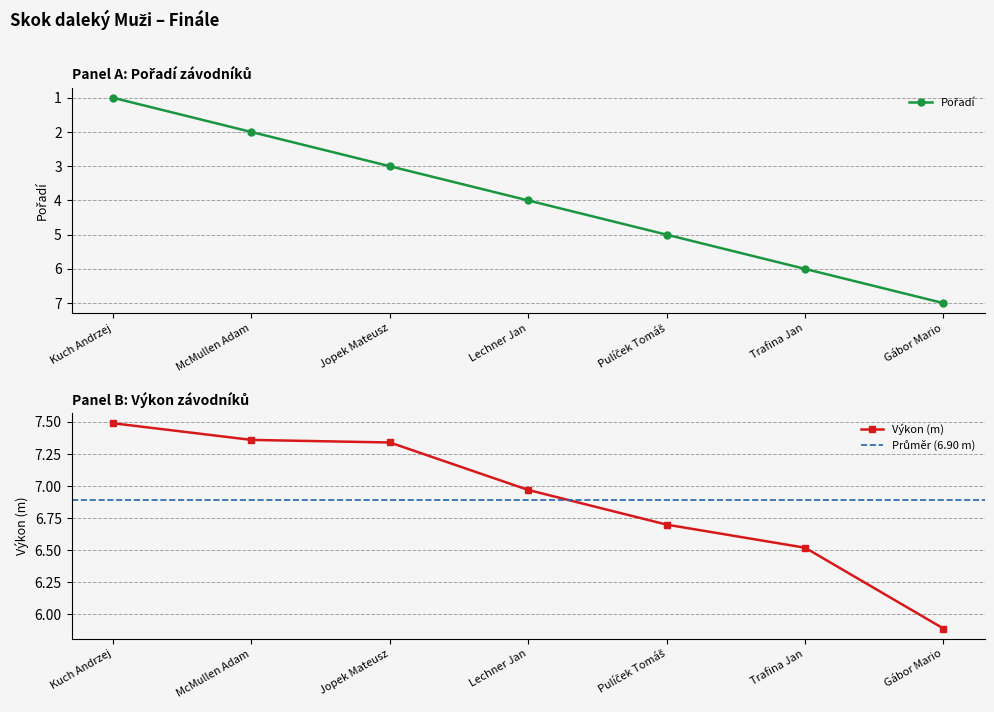

What is the value of the Výkon point at the 5th from the left?

6.7